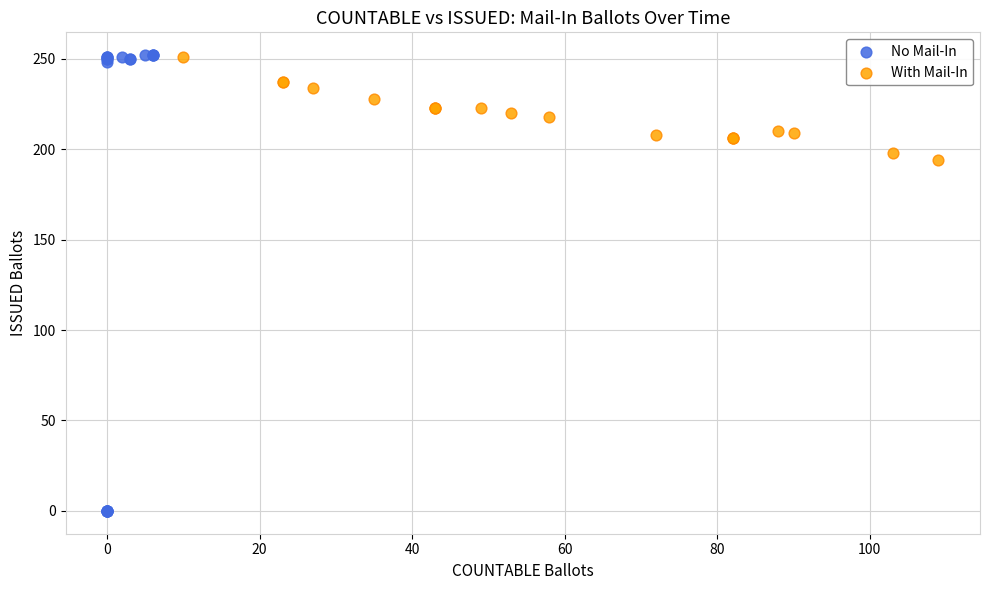

What are all the series names shown in the legend?

No Mail-In, With Mail-In